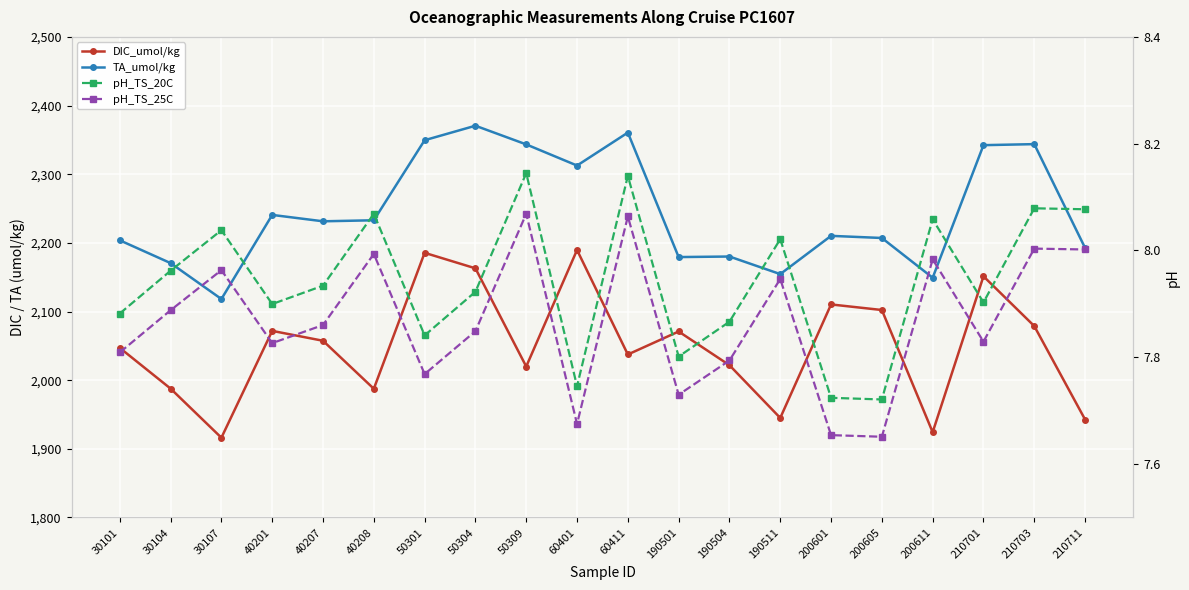

Between 40201 and 50309, which is larger?

40201